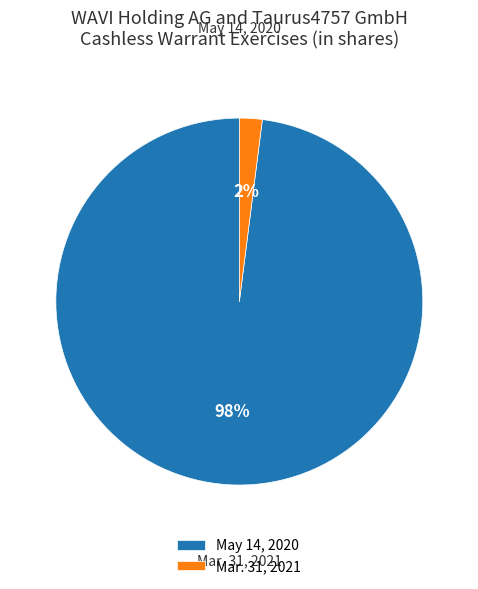

How many segments does this pie chart have?

2